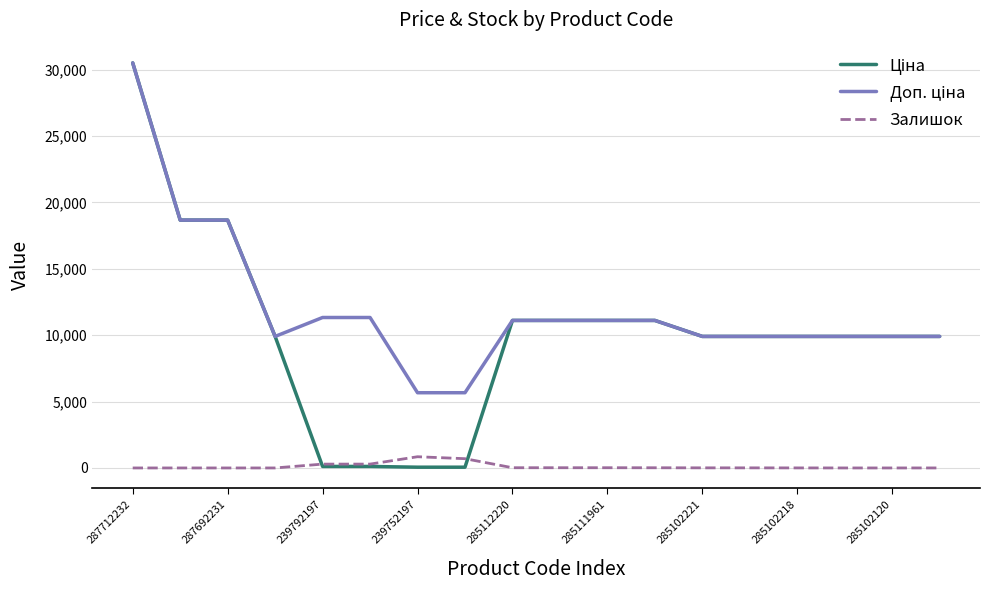

What is the highest value of the Залишок series?

845.0